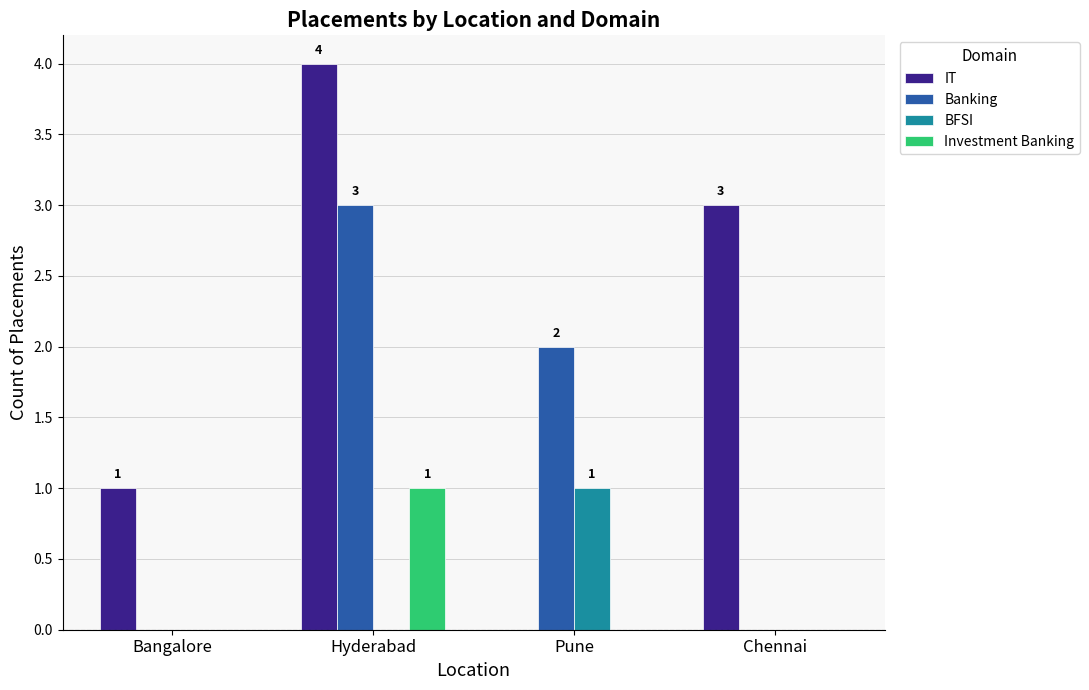

At which category does the chart reach its peak across all series?

Hyderabad